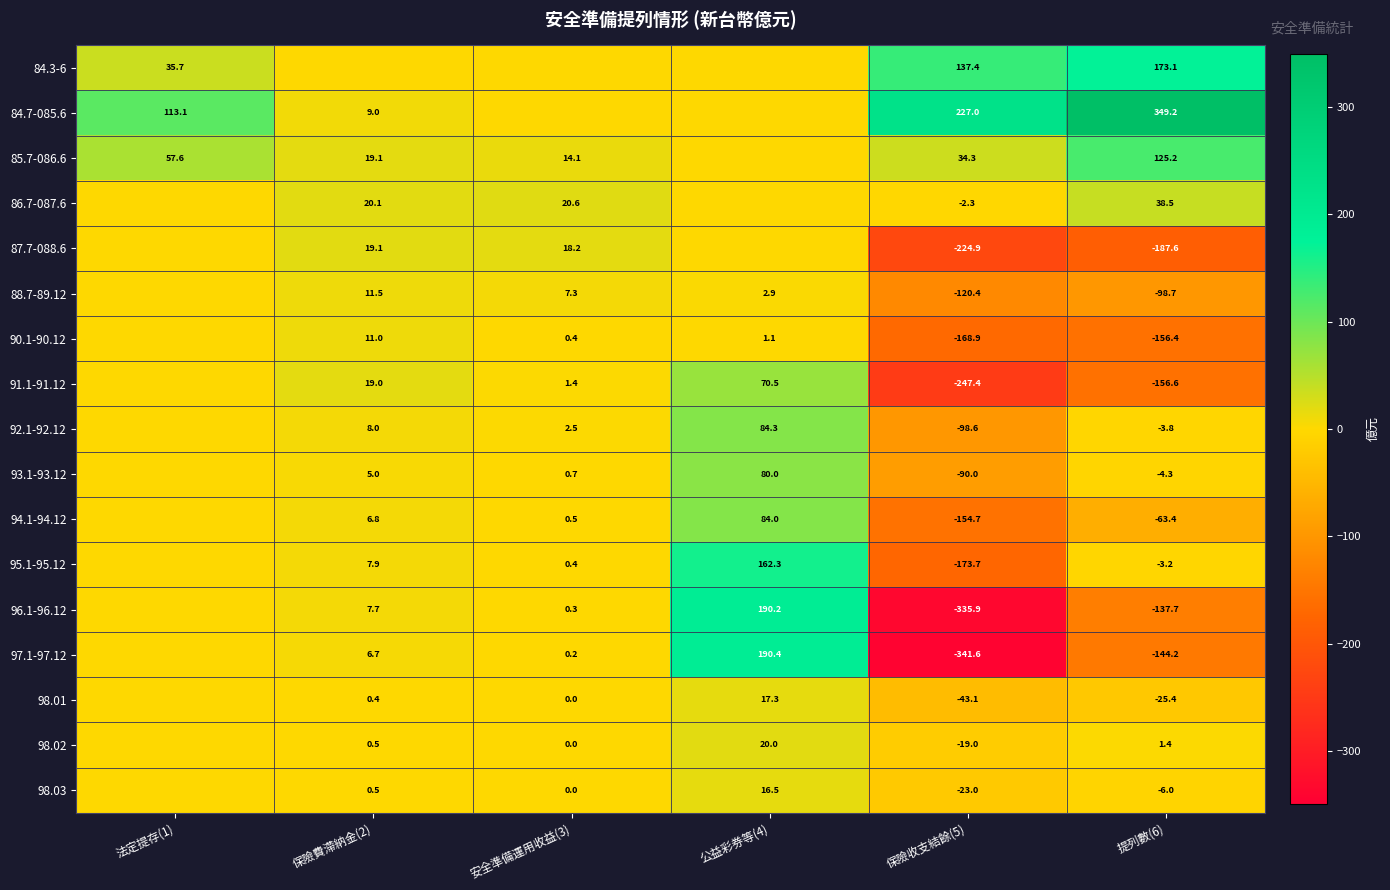

Between 法定提存(1) and 公益彩券等(4), which is larger?

法定提存(1)